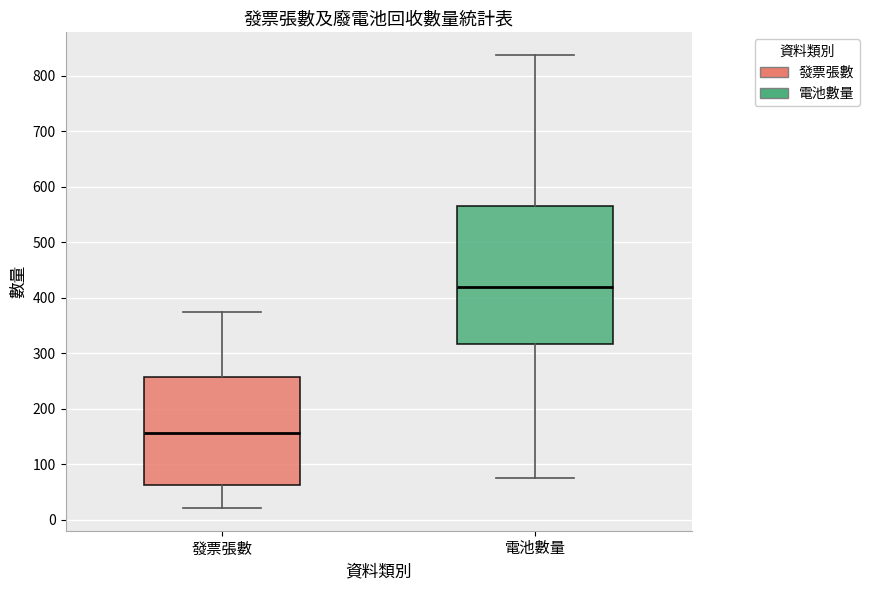

Which box has the lowest median line?

發票張數